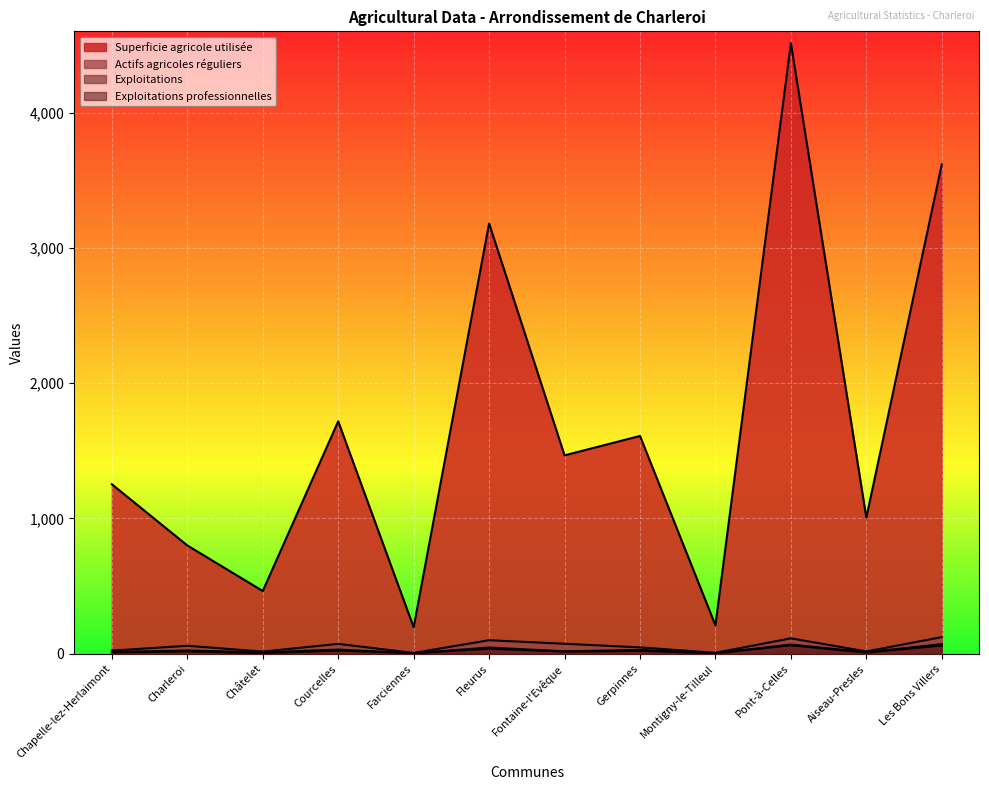

Reading right to left, list all the values displayed in this chart.

Exploitations: Les Bons Villers=71.0	Aiseau-Presles=11.0	Pont-à-Celles=68.0	Montigny-le-Tilleul=4.0	Gerpinnes=28.0	Fontaine-l'Evêque=18.0	Fleurus=46.0	Farciennes=4.0	Courcelles=31.0	Châtelet=10.0	Charleroi=24.0	Chapelle-lez-Herlaimont=13.0
Superficie agricole utilisée: Les Bons Villers=3616.8	Aiseau-Presles=1005.6	Pont-à-Celles=4513.3	Montigny-le-Tilleul=210.3	Gerpinnes=1609.6	Fontaine-l'Evêque=1466.3	Fleurus=3179.7	Farciennes=195.4	Courcelles=1717.5	Châtelet=463.6	Charleroi=800.4	Chapelle-lez-Herlaimont=1252.4
Actifs agricoles réguliers: Les Bons Villers=123.0	Aiseau-Presles=17.0	Pont-à-Celles=114.0	Montigny-le-Tilleul=7.0	Gerpinnes=47.0	Fontaine-l'Evêque=74.0	Fleurus=100.0	Farciennes=6.0	Courcelles=73.0	Châtelet=16.0	Charleroi=59.0	Chapelle-lez-Herlaimont=23.0
Exploitations professionnelles: Les Bons Villers=61.0	Aiseau-Presles=9.0	Pont-à-Celles=63.0	Montigny-le-Tilleul=4.0	Gerpinnes=21.0	Fontaine-l'Evêque=16.0	Fleurus=38.0	Farciennes=4.0	Courcelles=24.0	Châtelet=5.0	Charleroi=18.0	Chapelle-lez-Herlaimont=9.0